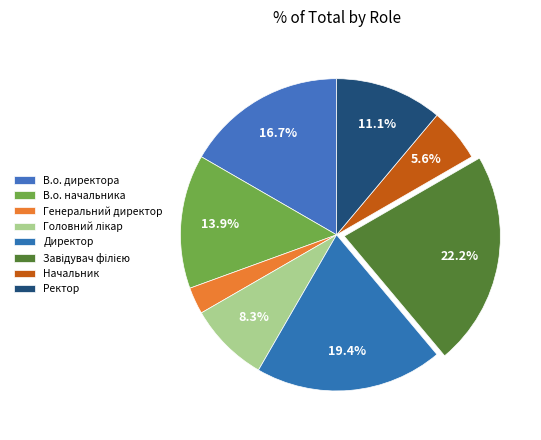

Which category has the biggest portion of the pie?

Завідувач філією